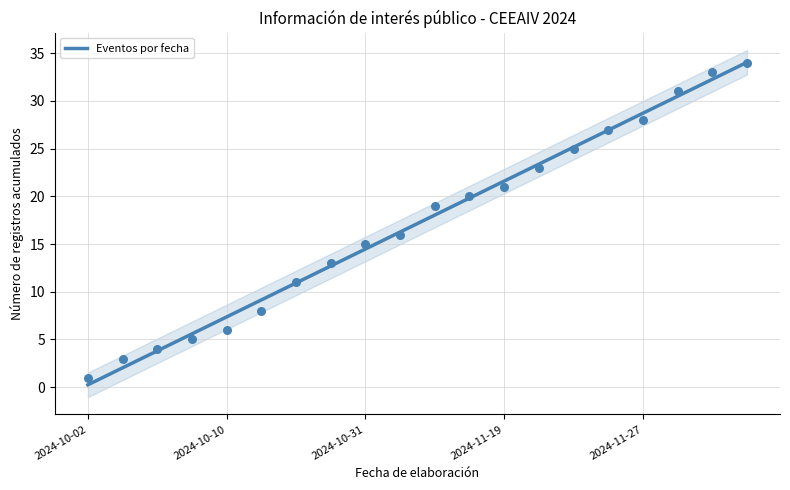

The Eventos por fecha series shows 44.4 at 2024-11-27. True or false?

False